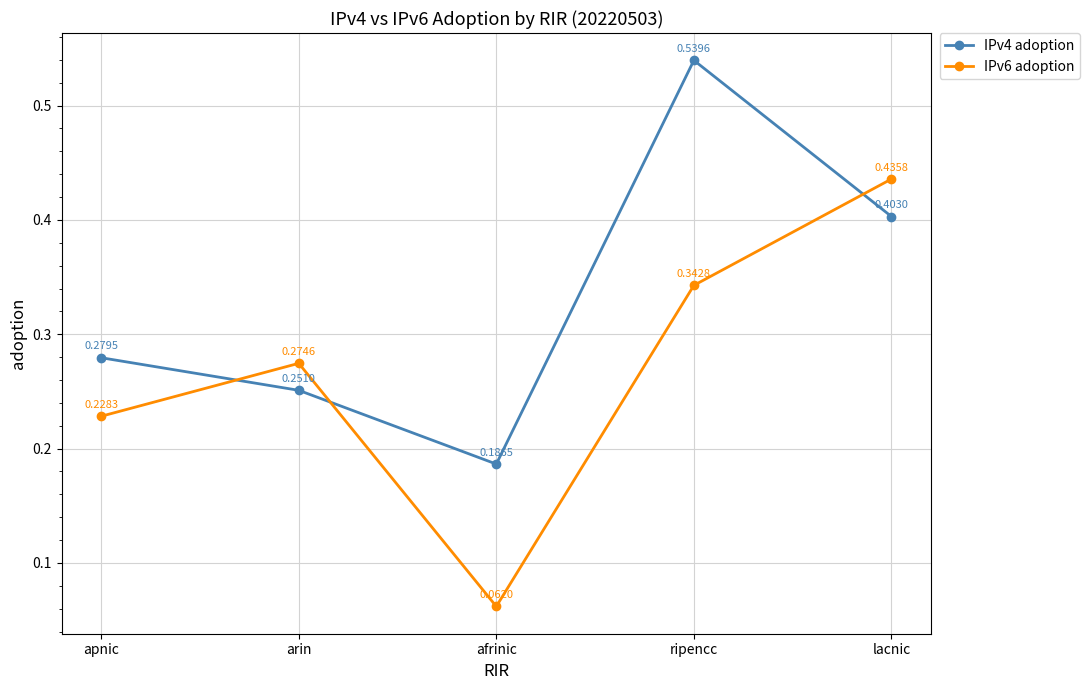

Between arin and afrinic, which series saw the biggest shift?

IPv6 adoption